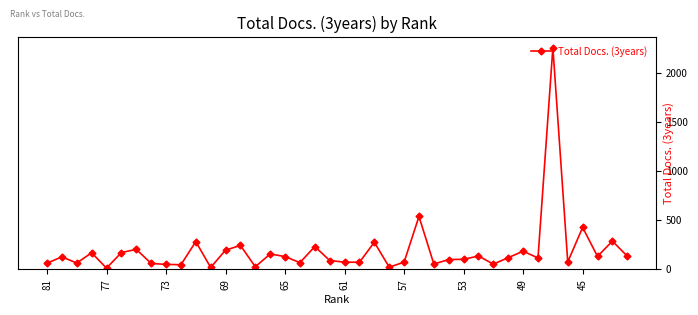

What is the difference between the maximum and second lowest values?

2247